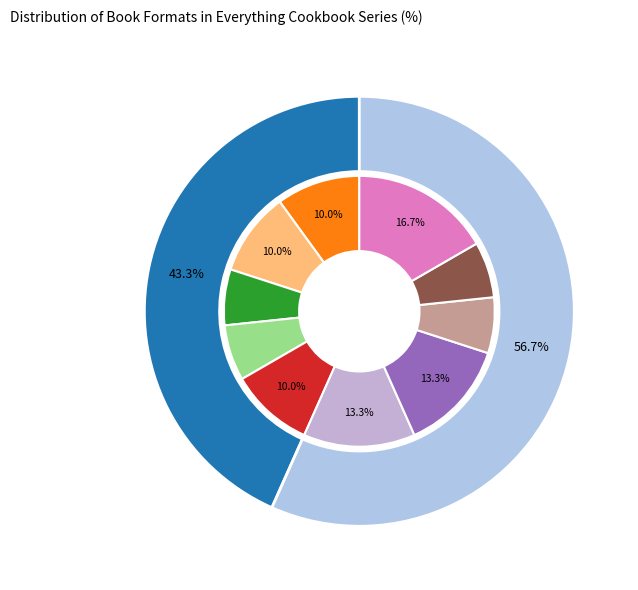

What is the change in value from eBook to Trade Paperback?

+4